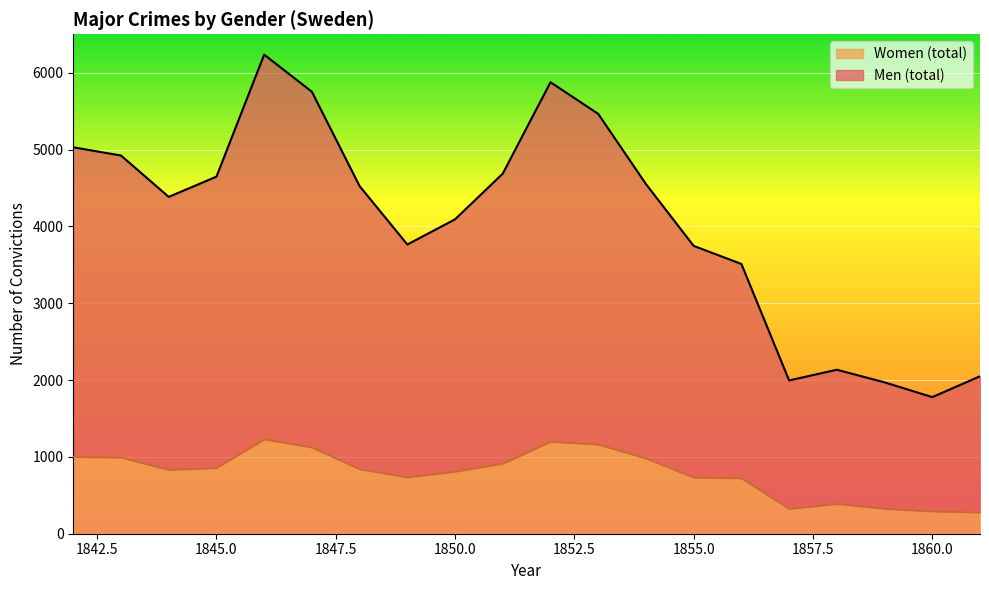

Which series has the largest total across all categories?

Men (total)